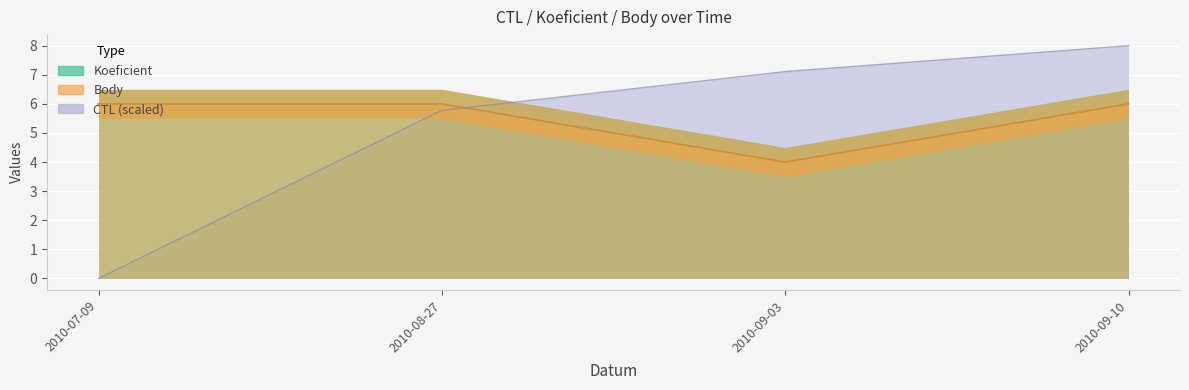

What is the label of the 3rd point from the left?

2010-09-03